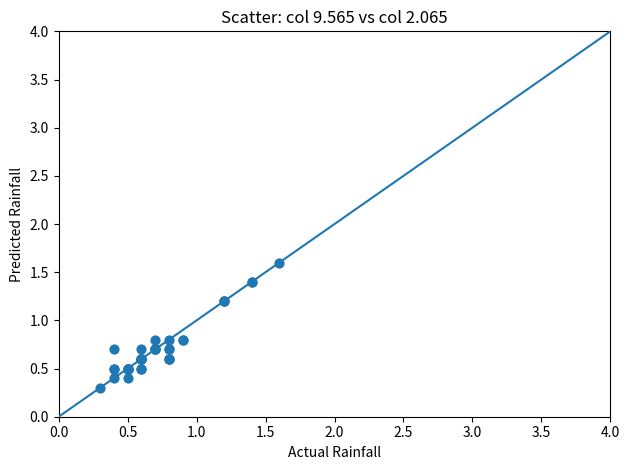

What Y value in the scatter plot is closest to 0?

0.3